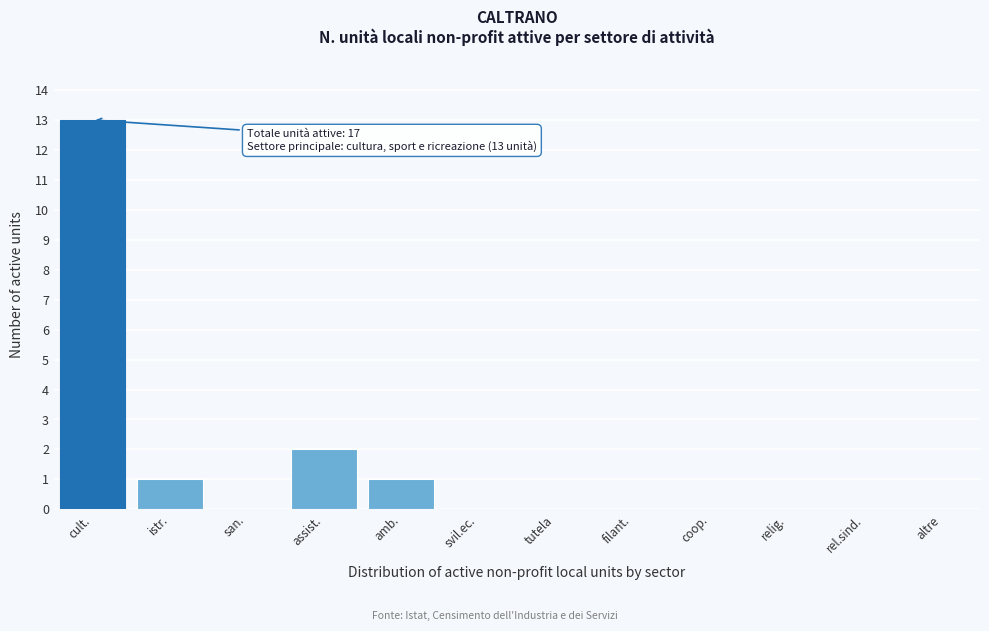

Reading left to right, extract all data points from this chart.

cult.=13	istr.=1	san.=0	assist.=2	amb.=1	svil.ec.=0	tutela=0	filant.=0	coop.=0	relig.=0	rel.sind.=0	altre=0